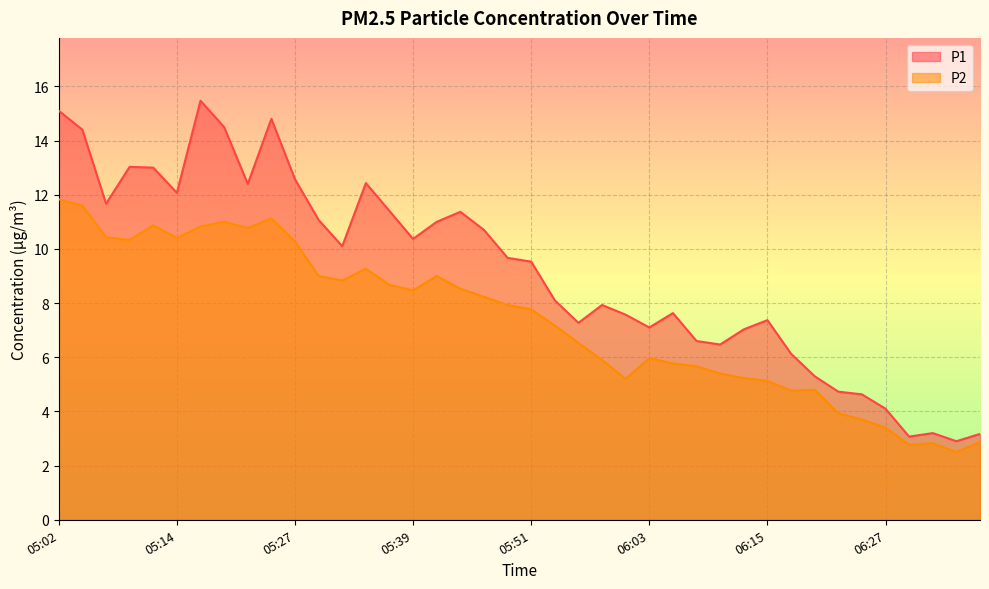

At which label is P1 closest to 9?

05:51